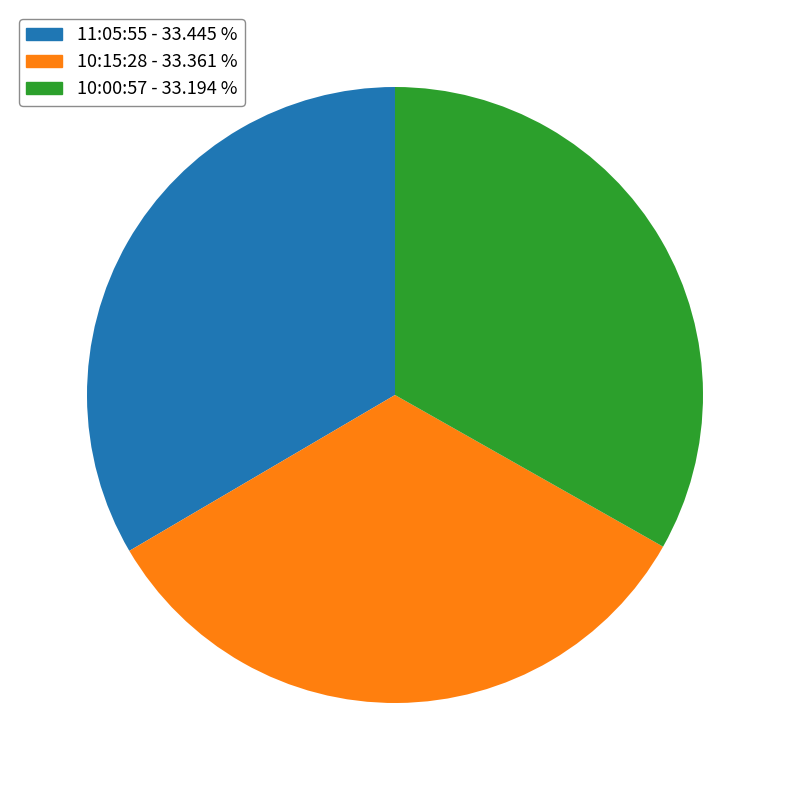

Approximately how many times larger is the value at 10:15:28 compared to 10:00:57?

1.0